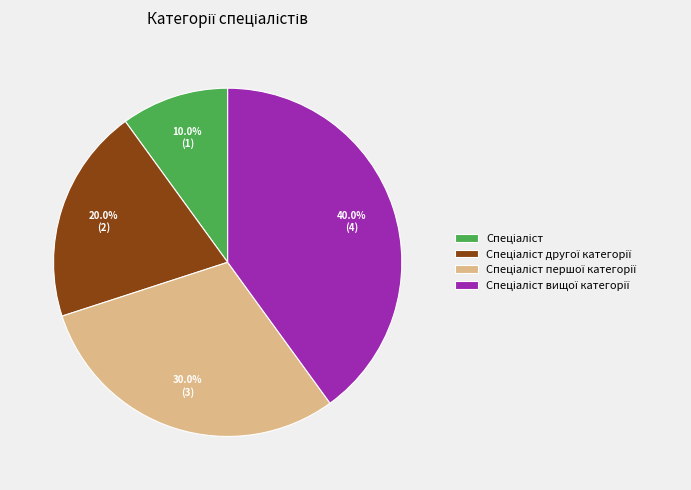

Does any single category account for the majority?

No